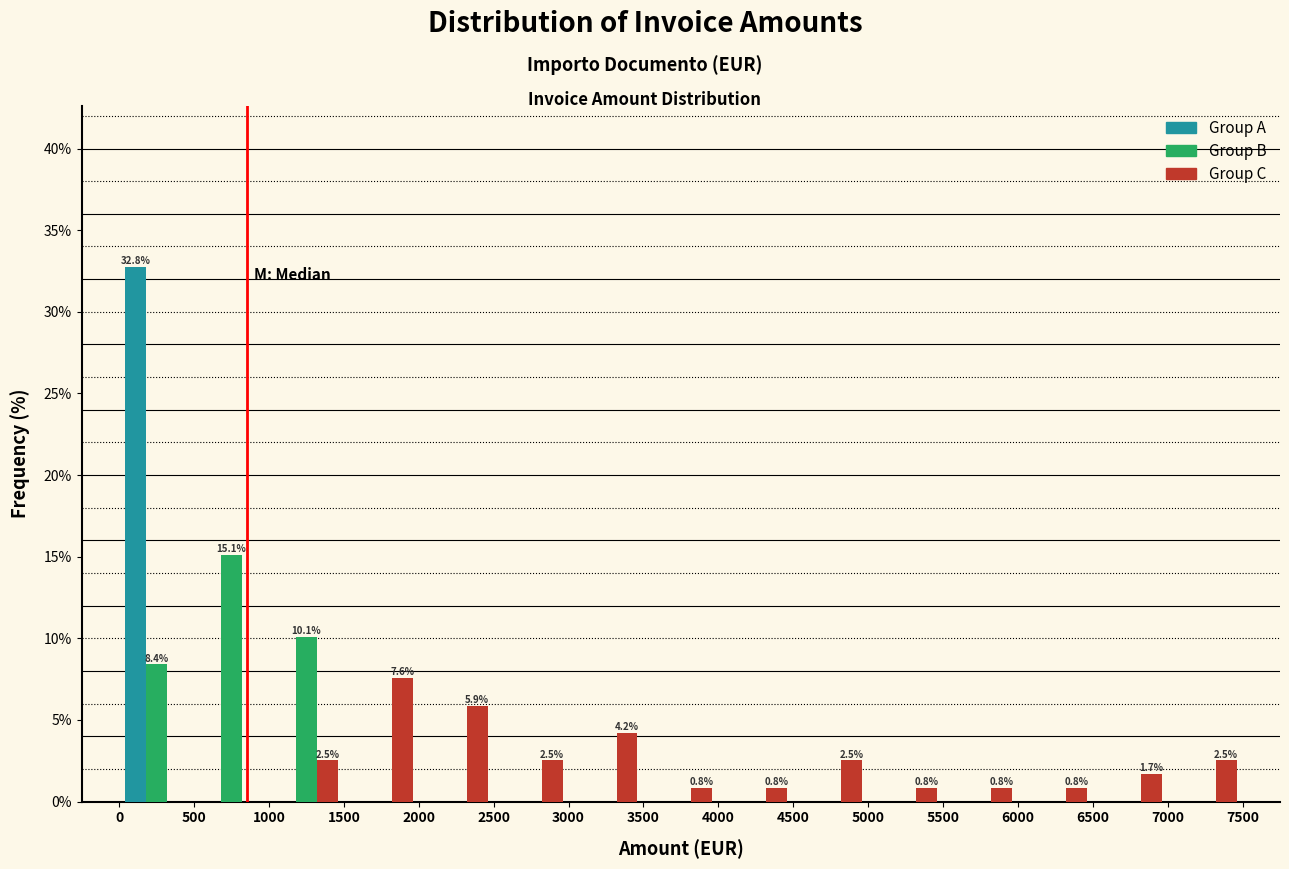

In the Group C series, which range on the x-axis has the tallest bar?

1500 to 2000